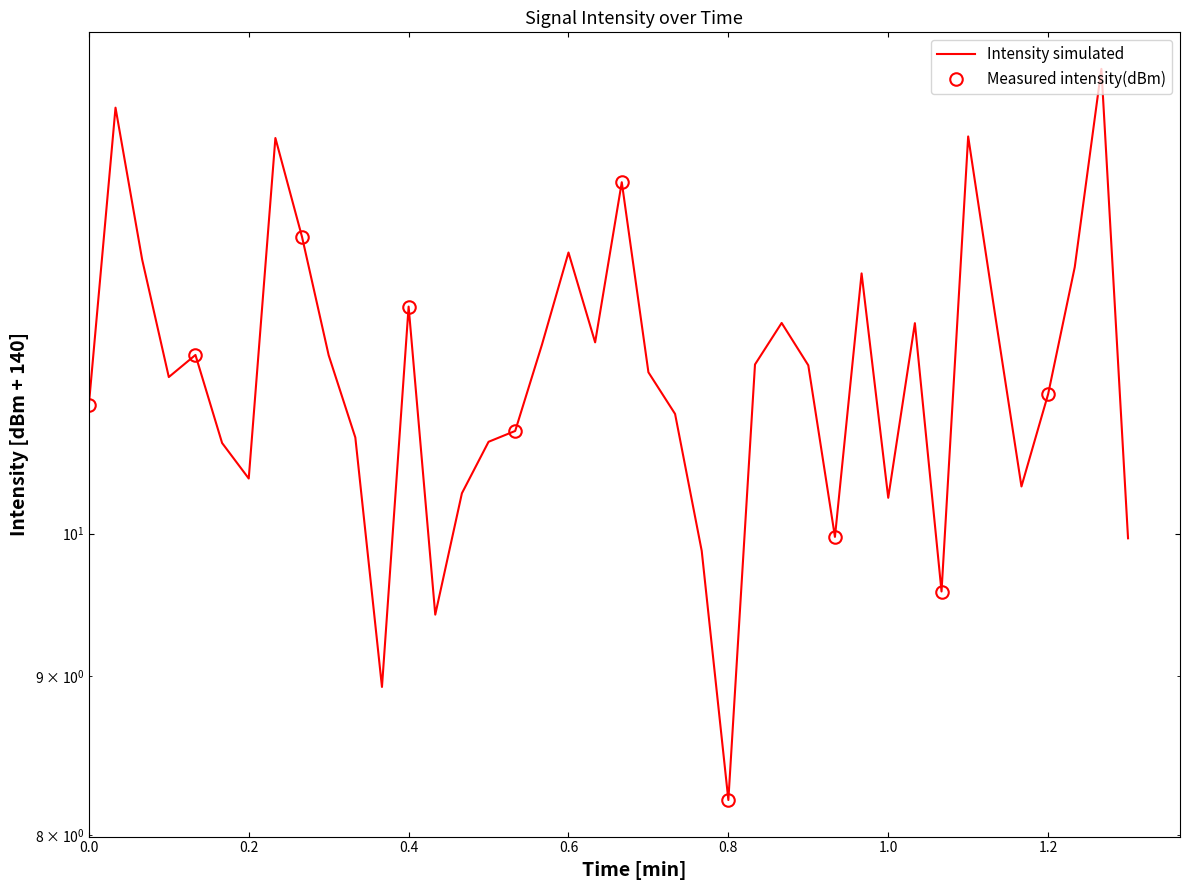

At which category does the chart reach its minimum across all series?

0.8